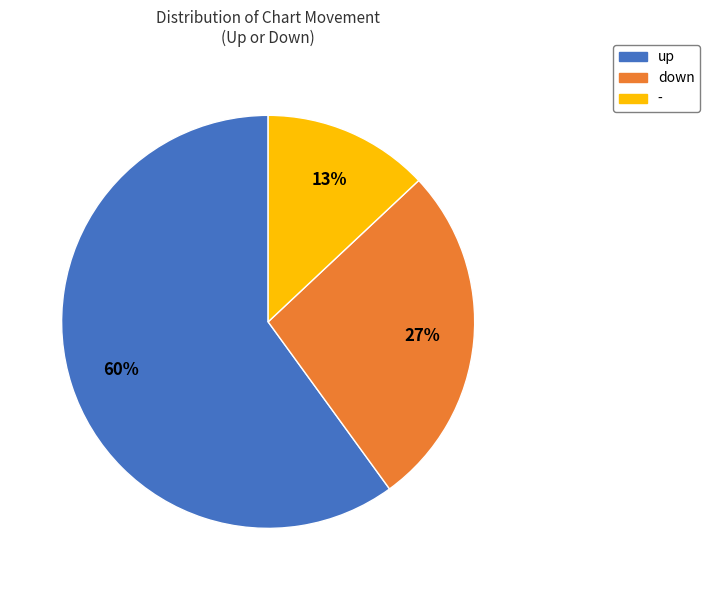

Does any single category account for the majority?

Yes